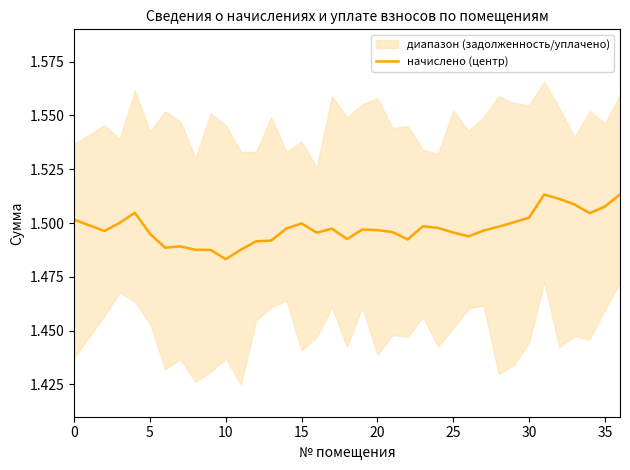

What is the average value?

1.5